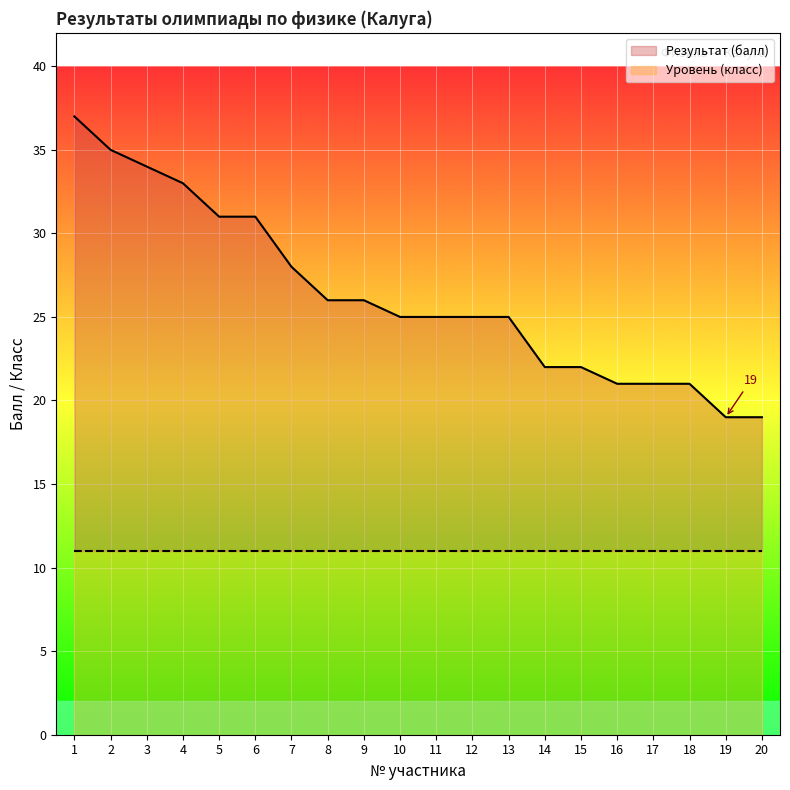

Reading left to right, transcribe all the data shown in this chart.

37	35	34	33	31	31	28	26	26	25	25	25	25	22	22	21	21	21	19	19